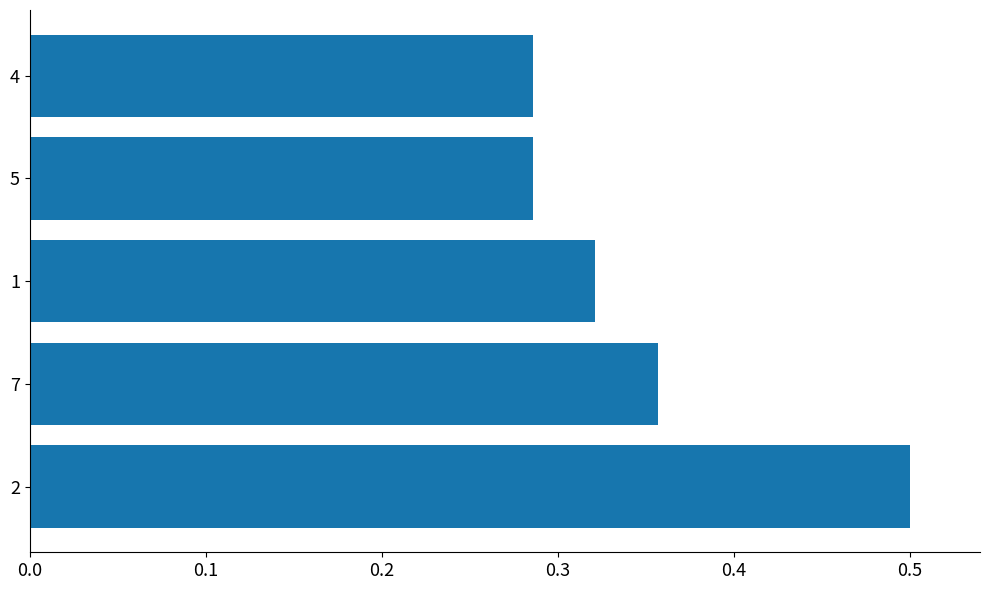

Count the values in the range 0 to 1.

5